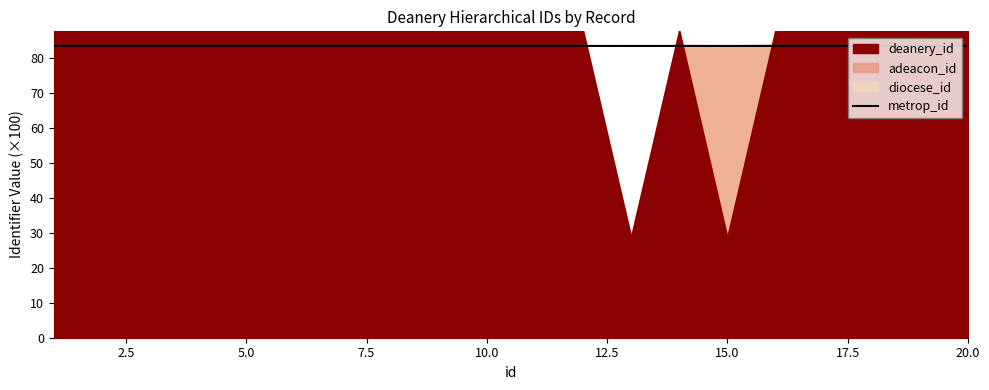

How many values are between 83 and 84?

20